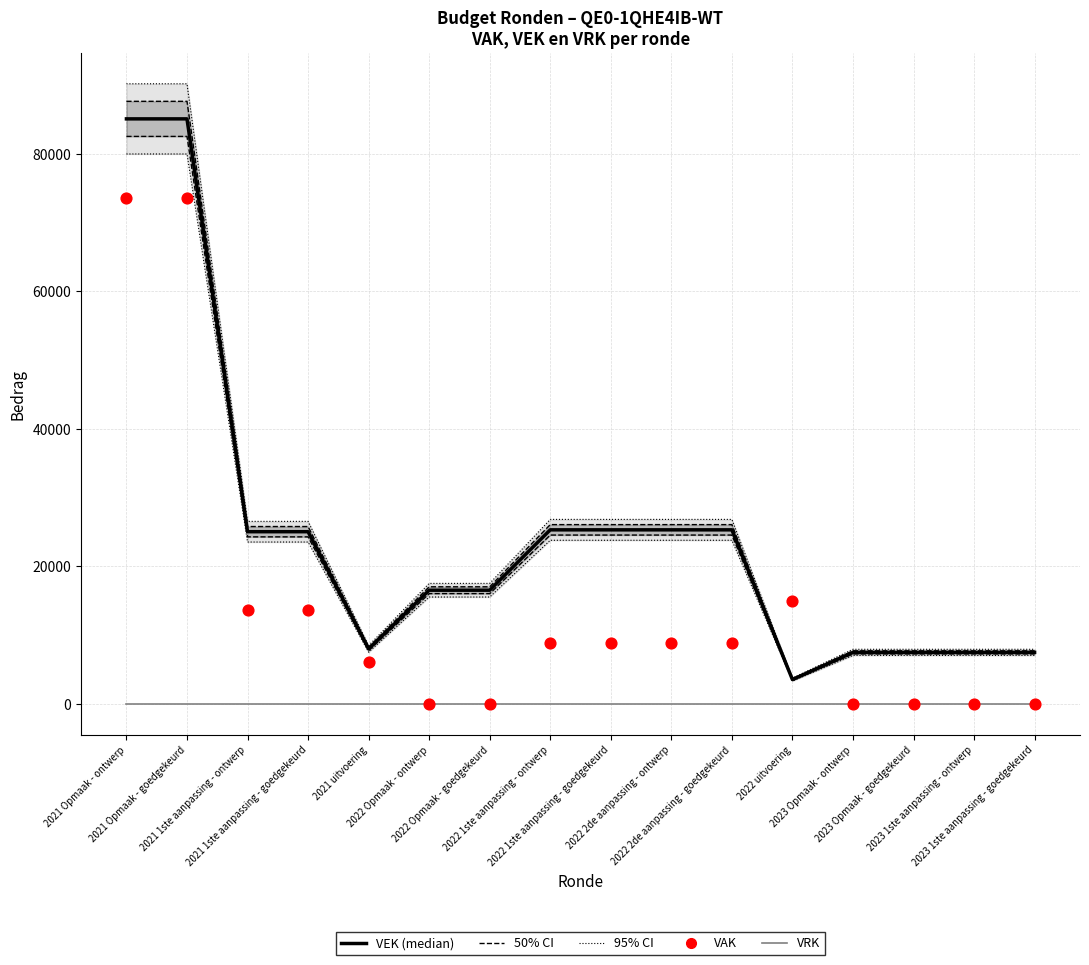

At how many categories does at least one series exceed 639?

16